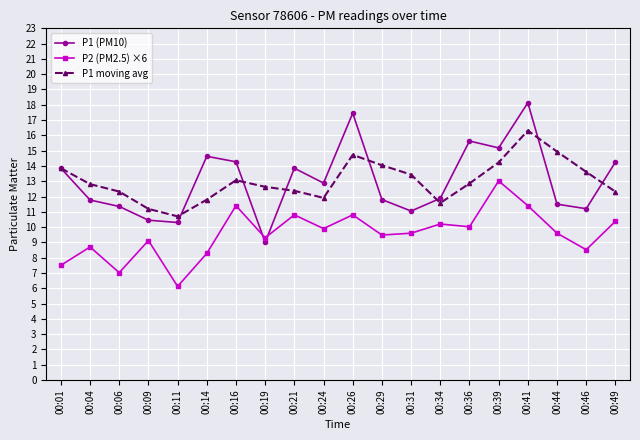

What is the value of the P2 (PM2.5) ×6 point at the 13th from the left?

9.6